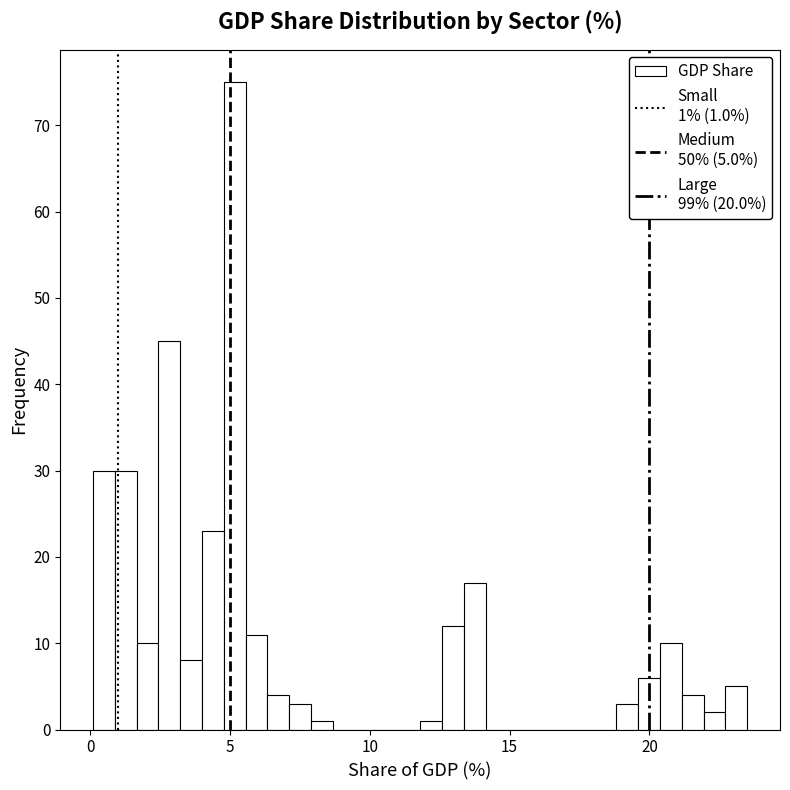

Around what value on the x-axis is the tallest bar? Give the approximate position of its centre, as read against the axis.

5.0